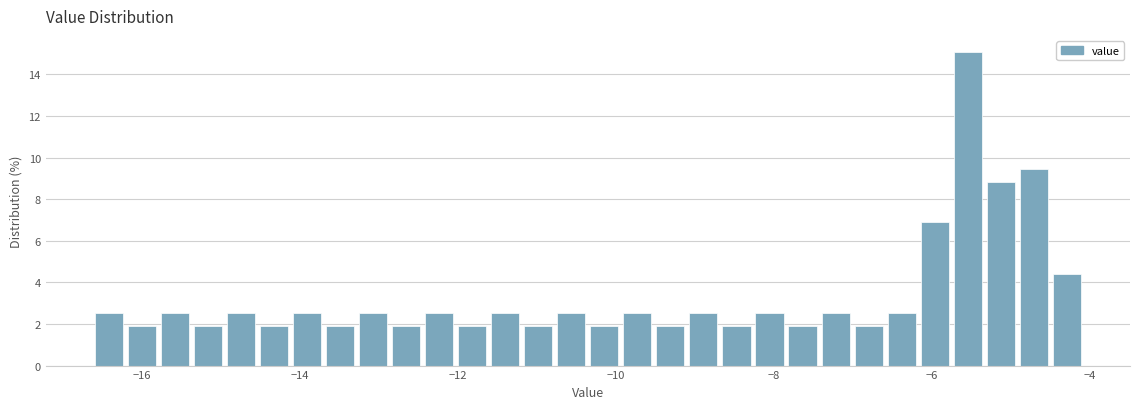

Around what value on the x-axis is the tallest bar? Give the approximate position of its centre, as read against the axis.

-5.6